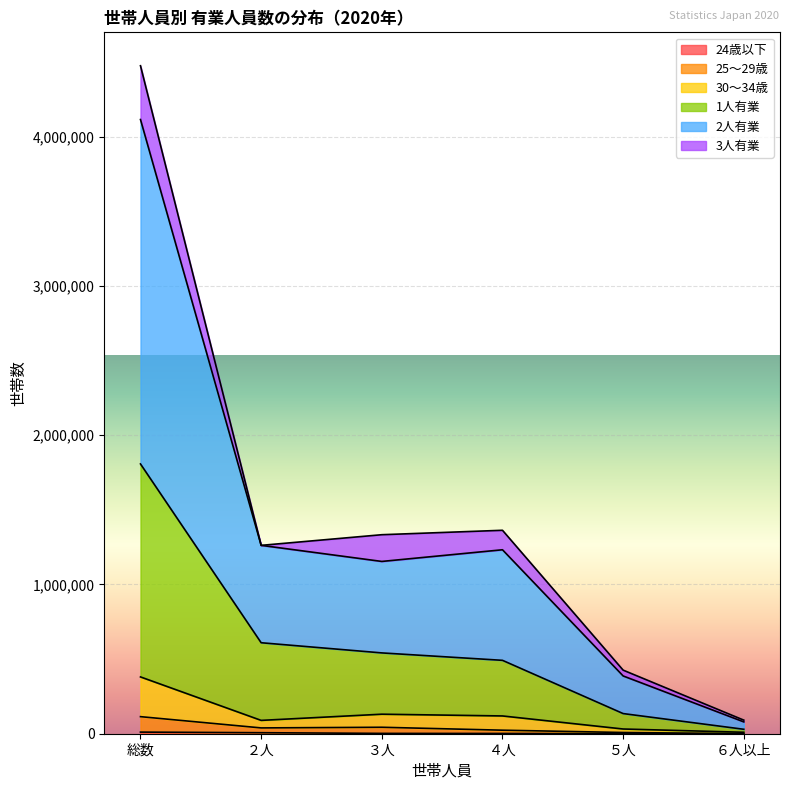

At which category is the sum across all series the highest?

総数